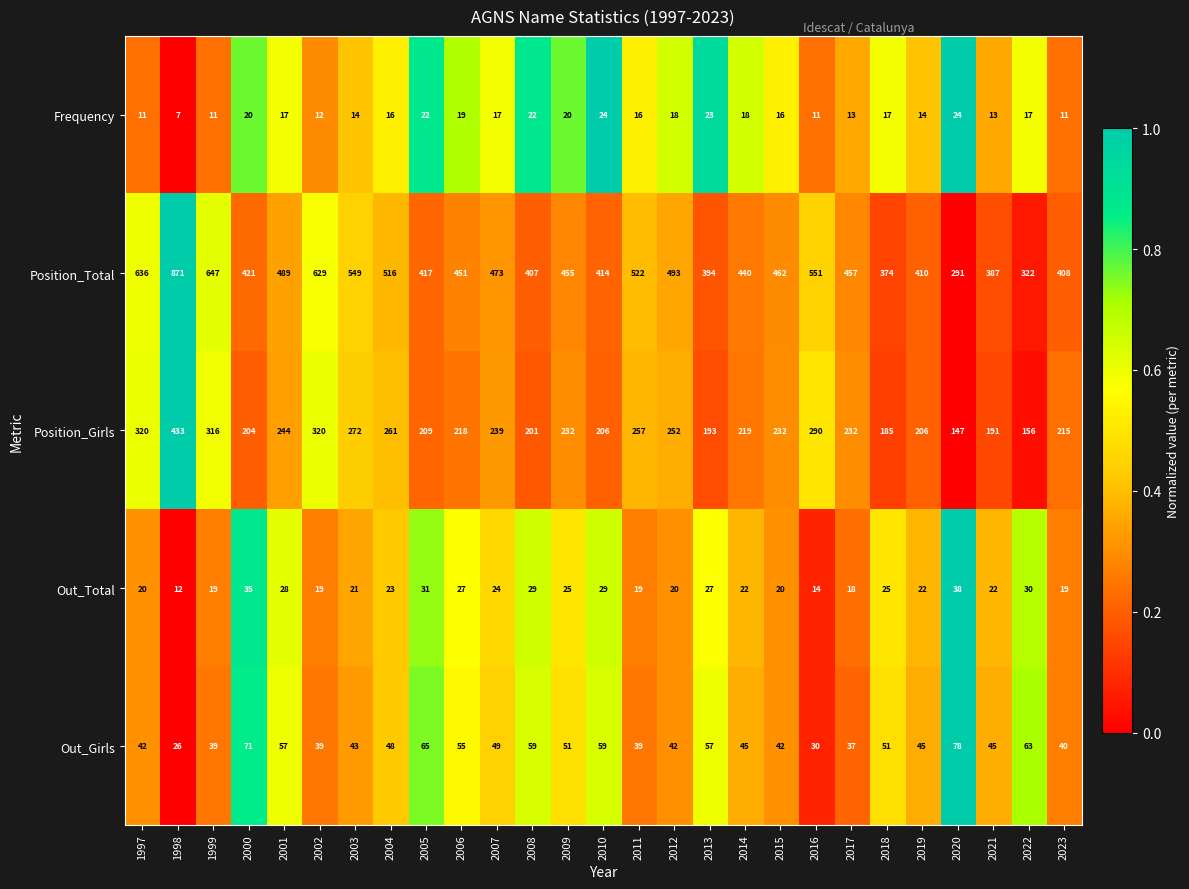

The Position_Girls series shows 136 at 2009. True or false?

False